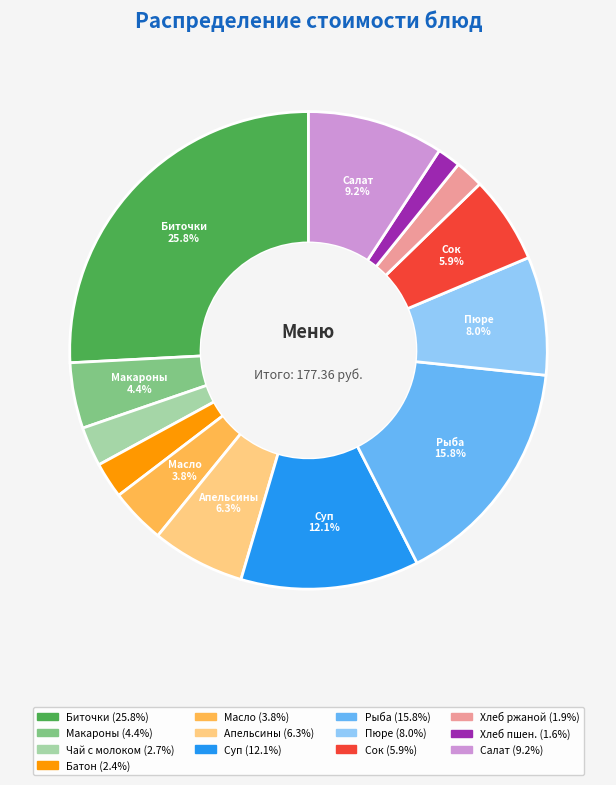

Does any single category account for the majority?

No